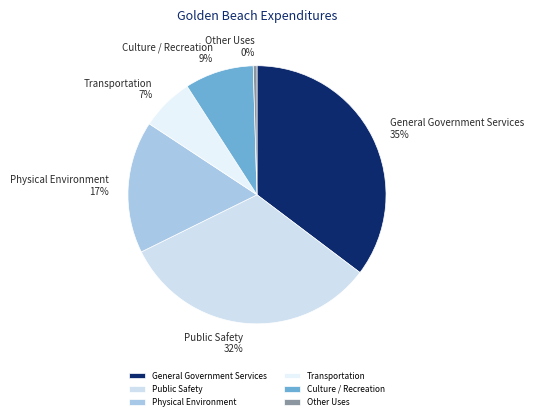

Between Culture / Recreation and Other Uses, which is larger?

Culture / Recreation